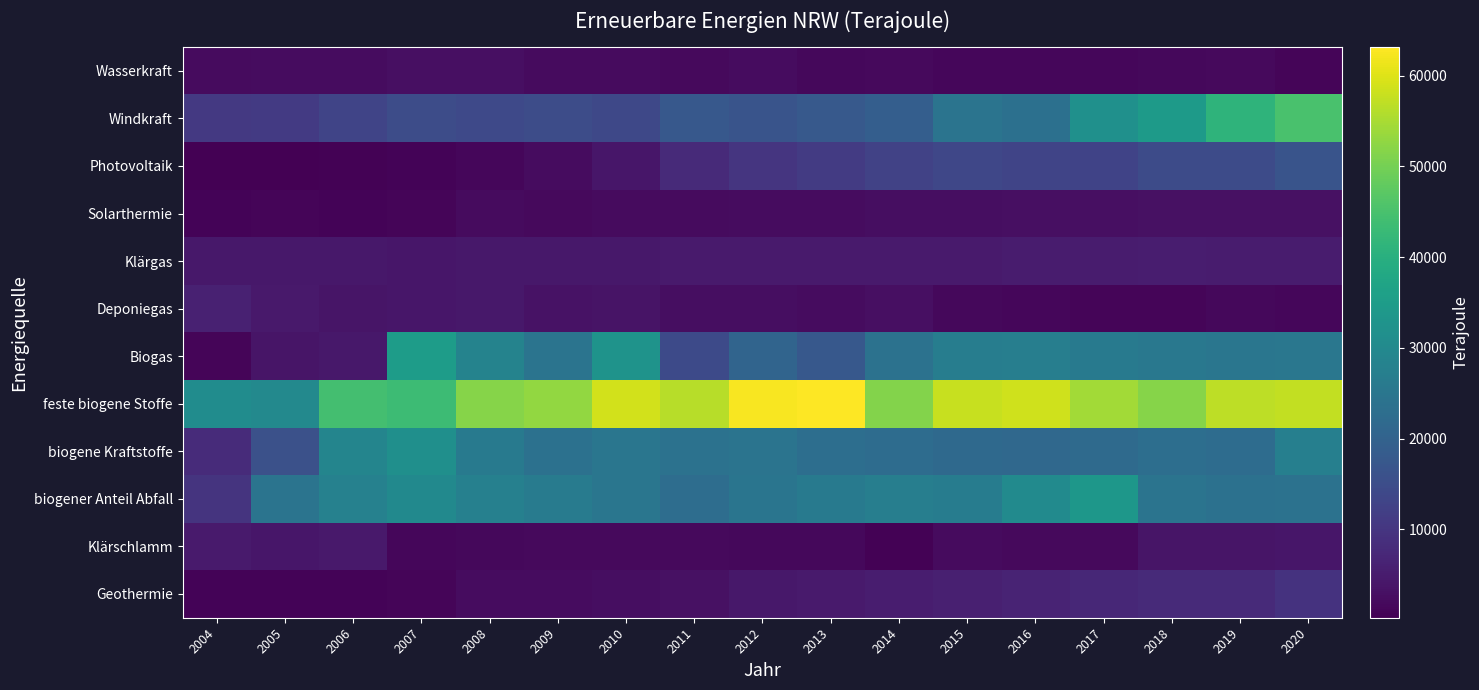

Which series has the largest total across all categories?

feste biogene Stoffe